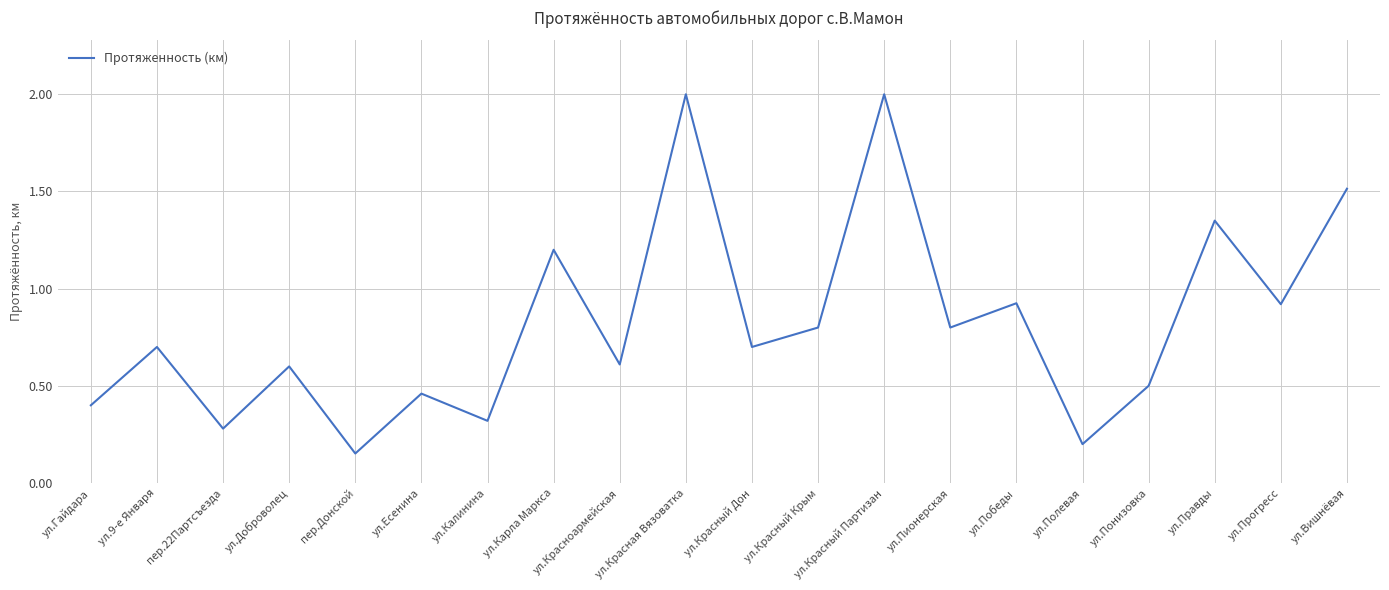

The value at ул.Есенина is 0.5. True or false?

True